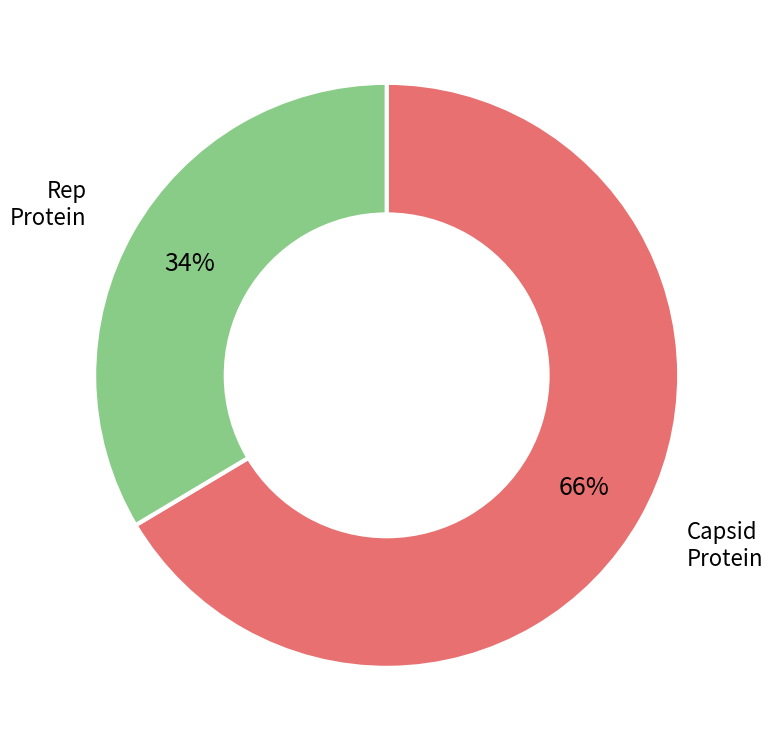

To the nearest percent, what is the average slice percentage?

50%